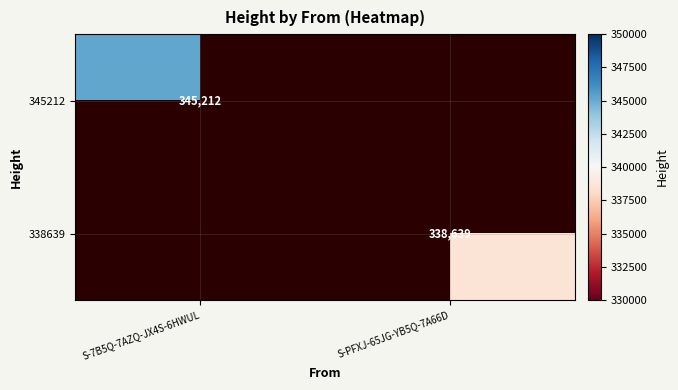

Which label corresponds to the largest value in the chart?

S-7B5Q-7AZQ-JX4S-6HWUL